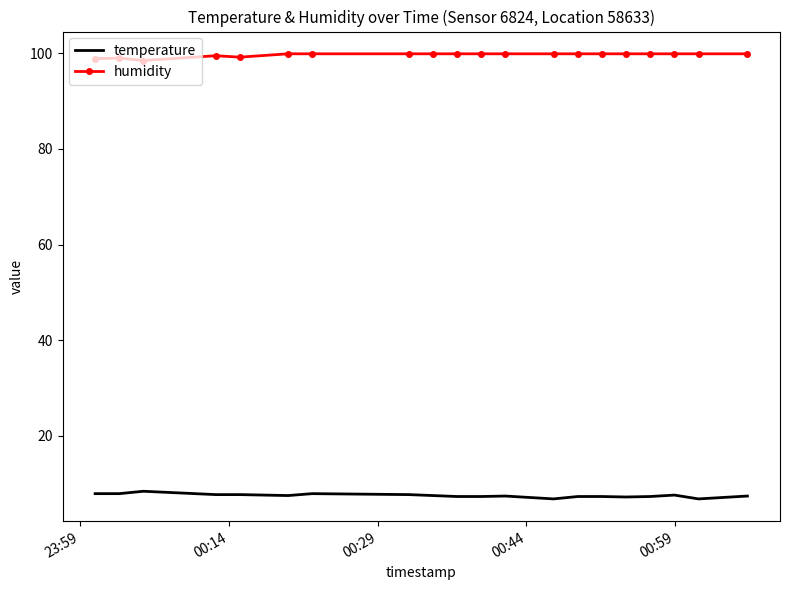

Rank the series by their average value, from lowest to highest.

temperature, humidity